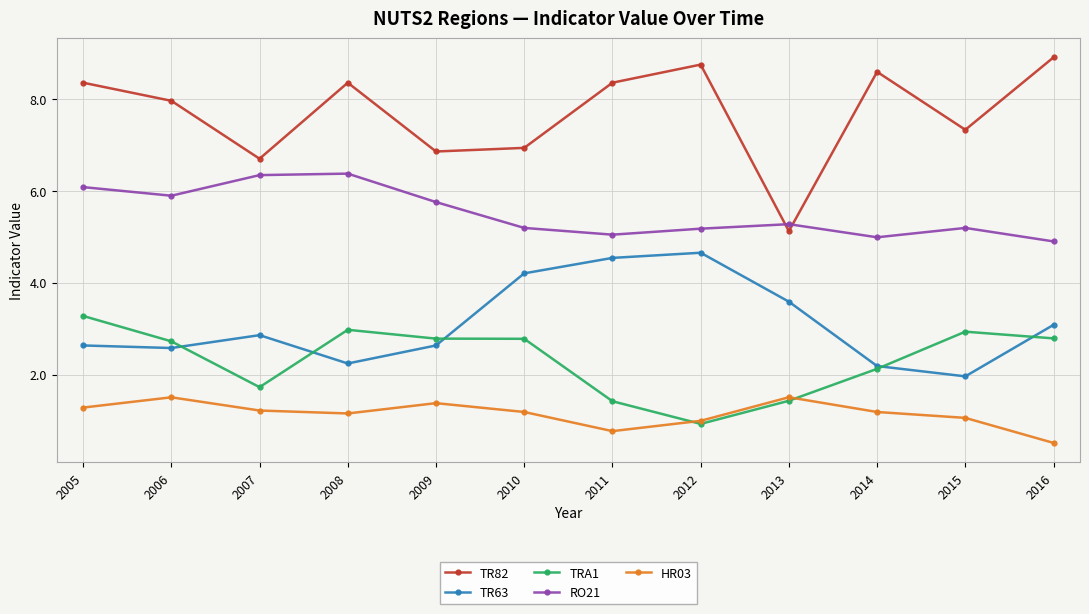

What are all the series names shown in the legend?

TR82, TR63, TRA1, RO21, HR03